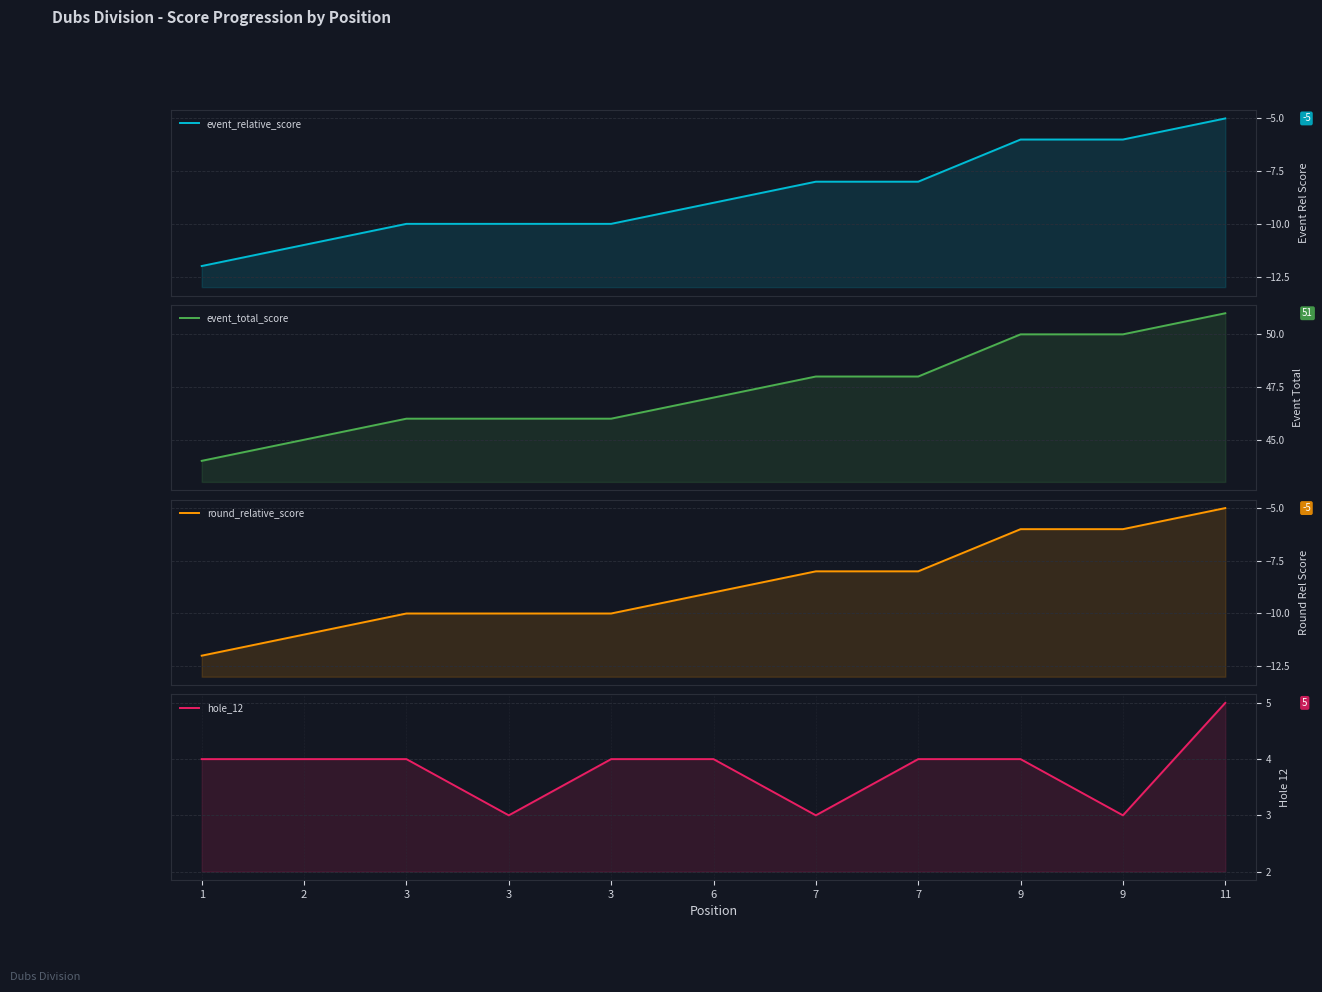

Is it true that event_relative_score equals -13 at 7?

False